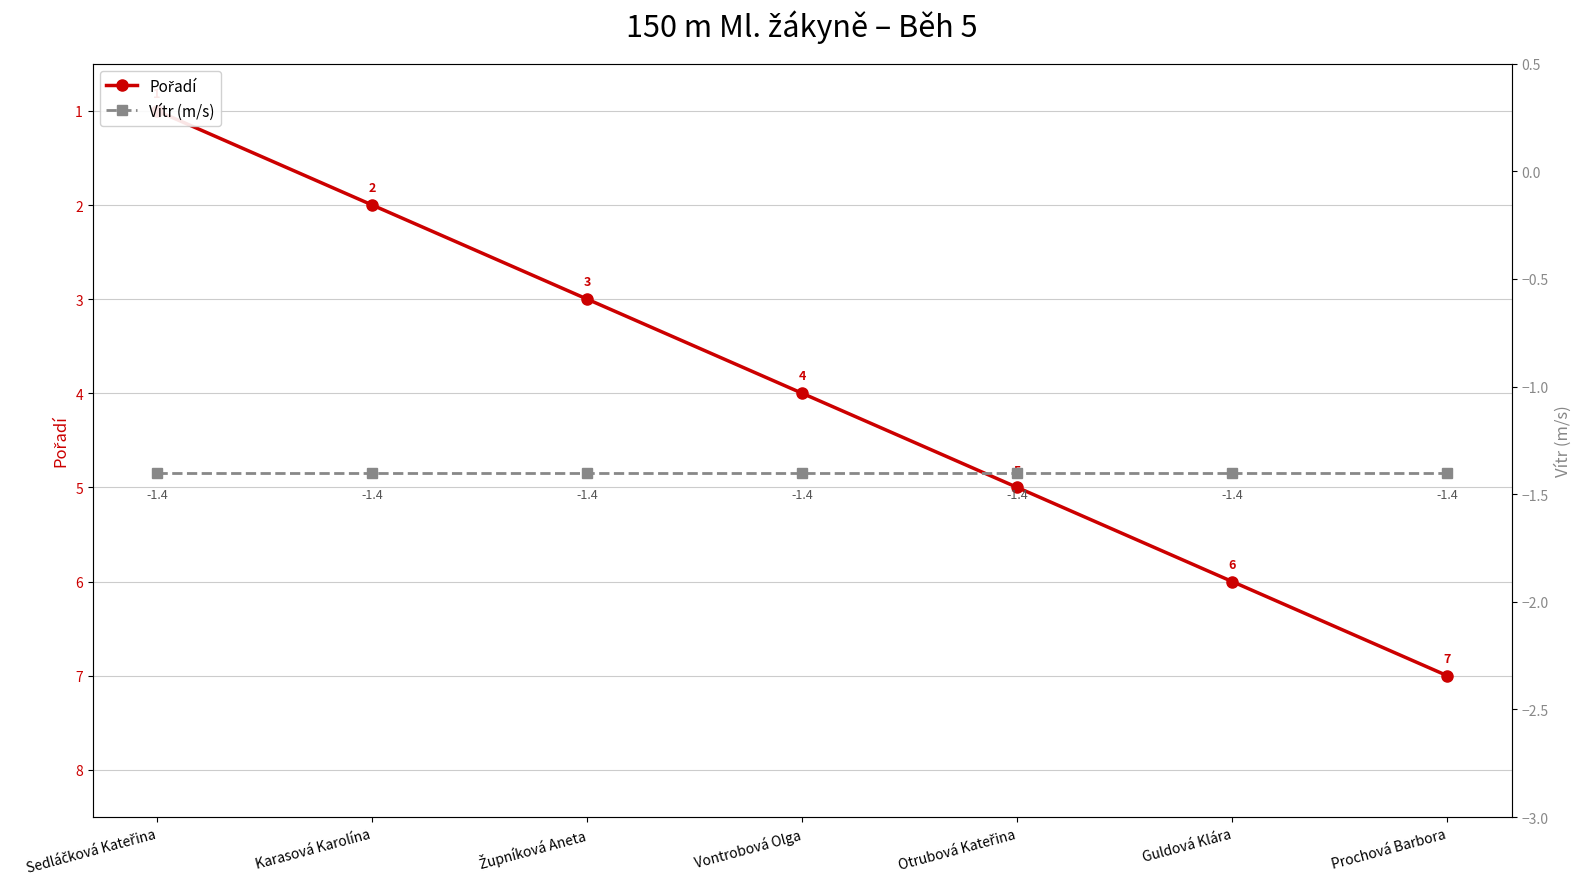

Is it true that Pořadí equals 0.7 at Karasová Karolína?

False